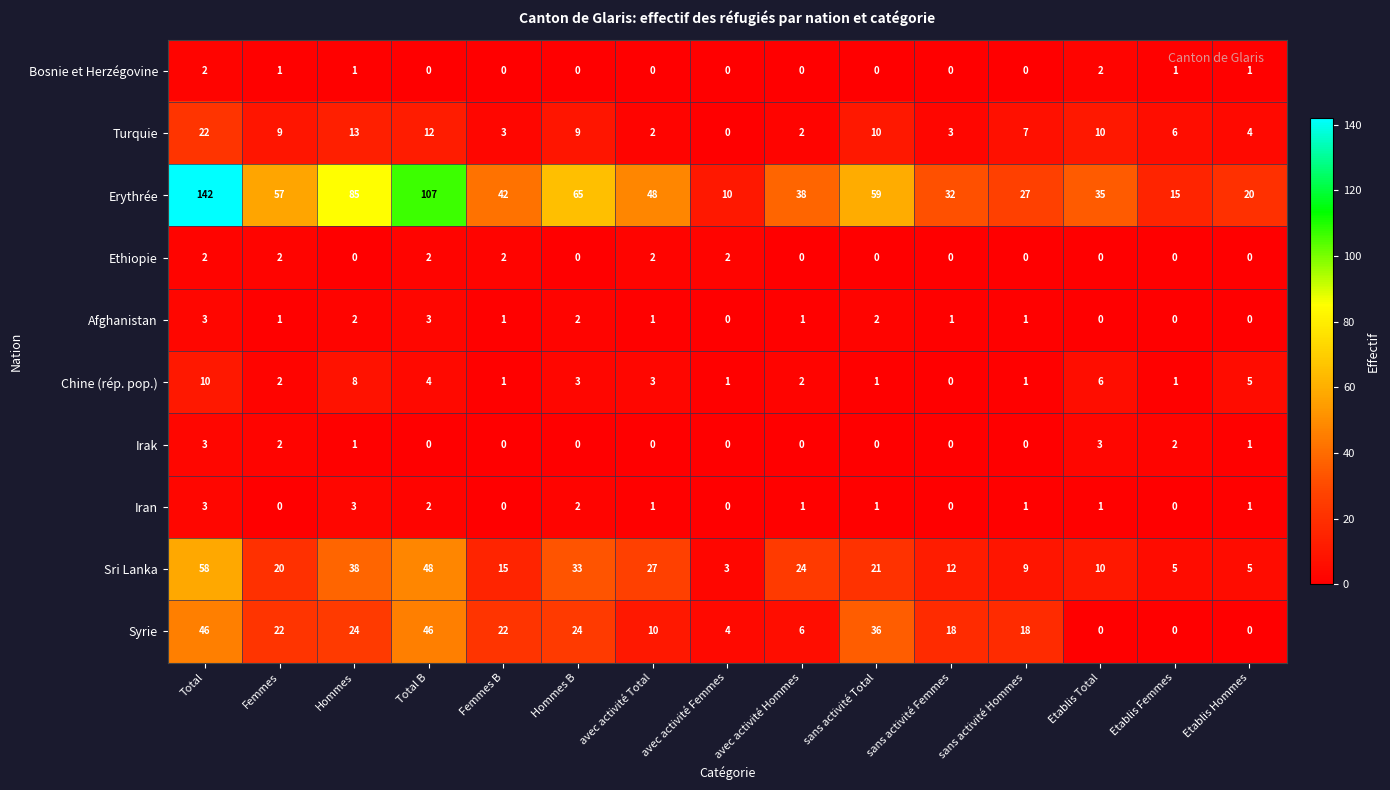

Which category has the lowest value in the Chine (rép. pop.) series?

sans activité Femmes